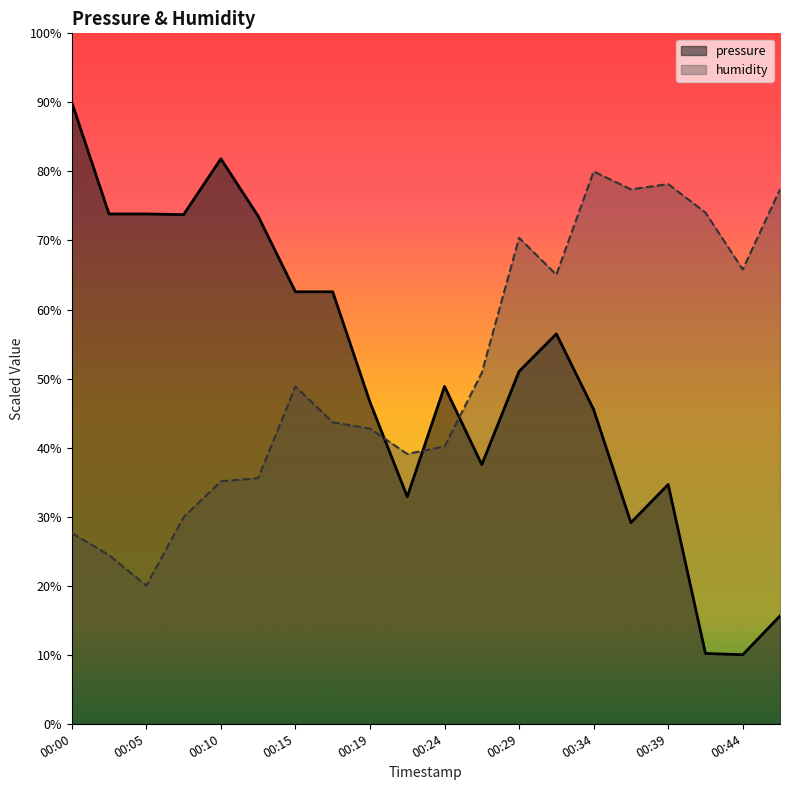

At how many categories does at least one series exceed 83?

1